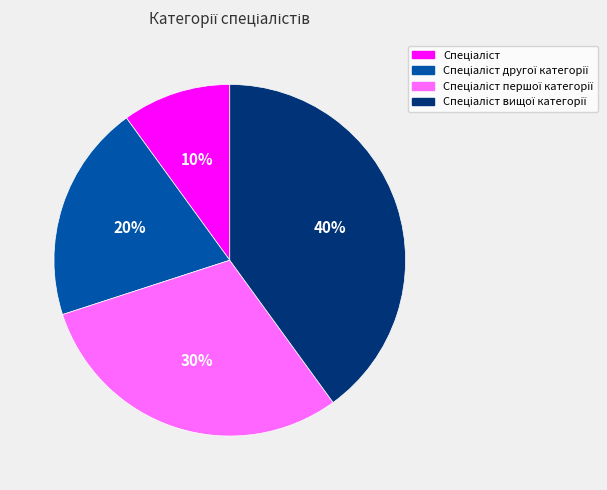

How many slices are in this pie chart?

4